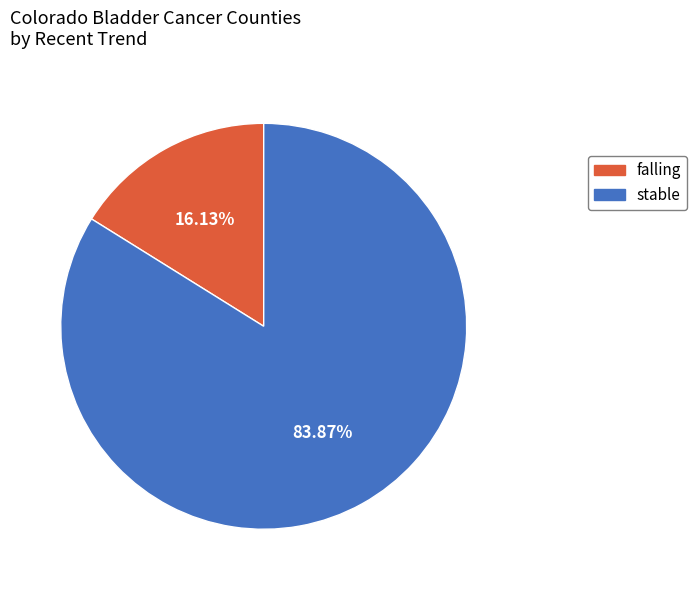

Approximately how many times larger is the value at falling compared to stable?

0.2